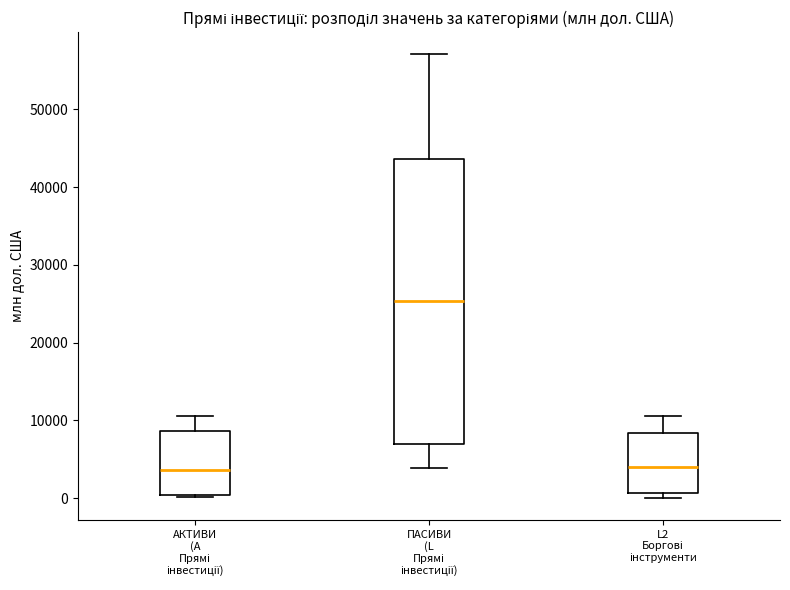

Where does the upper whisker of the box for ПАСИВИ (L Прямі інвестиції) end on the y-axis? The values are not printed on the chart, so give them approximately, as read against the axis.

57000